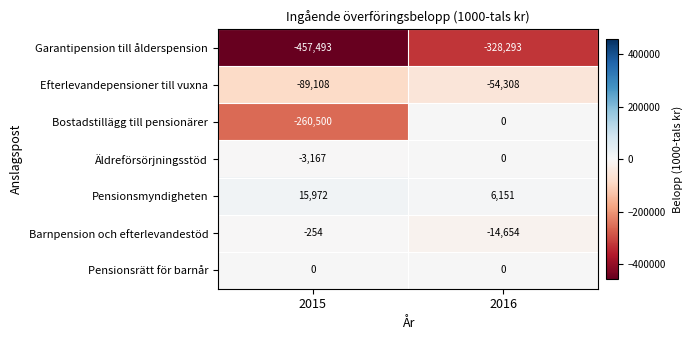

Where is Äldreförsörjningsstöd nearest to the value -1583?

2016